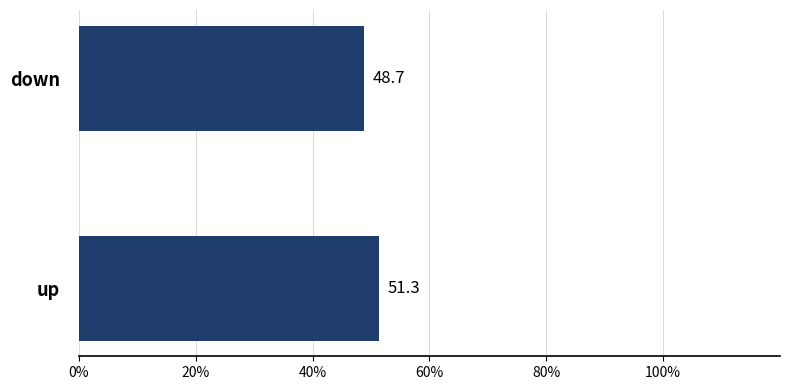

How many values exceed 51?

1